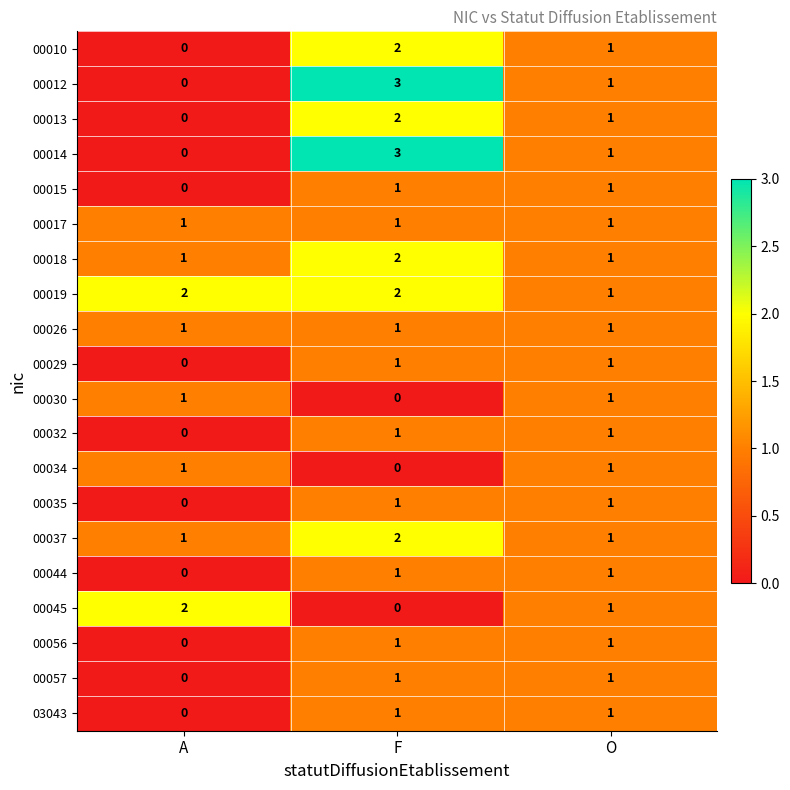

What is the total value across all series at F?

26